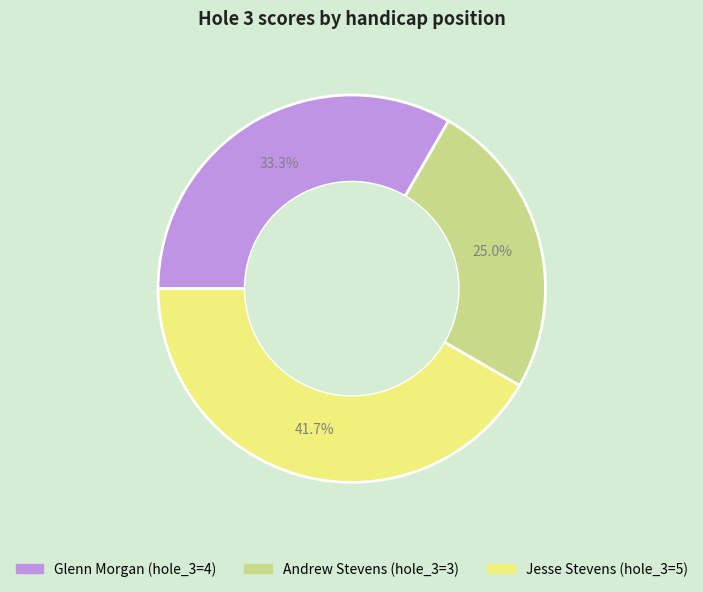

Count the number of slices in the pie.

3